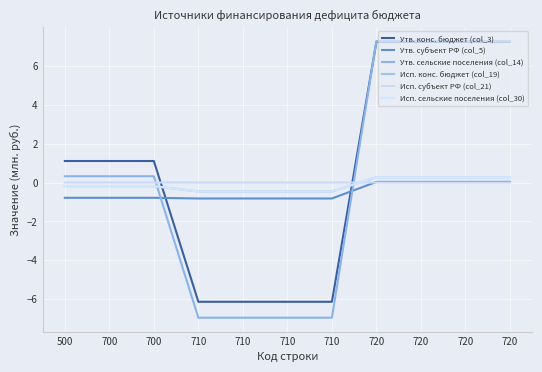

What are all the series names shown in the legend?

Утв. конс. бюджет (col_3), Утв. субъект РФ (col_5), Утв. сельские поселения (col_14), Исп. конс. бюджет (col_19), Исп. субъект РФ (col_21), Исп. сельские поселения (col_30)